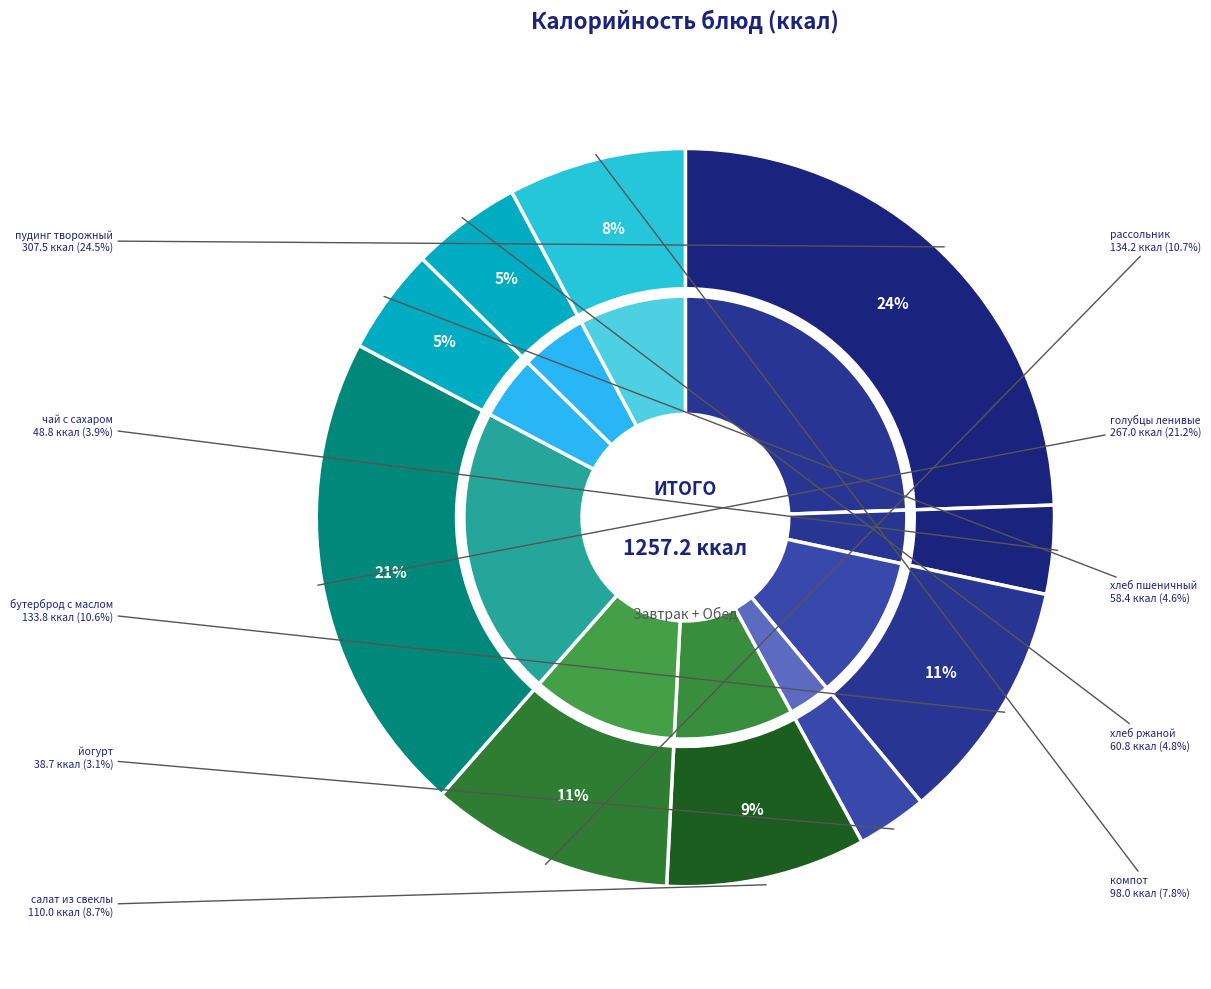

Which slice is the largest?

пудинг творожный